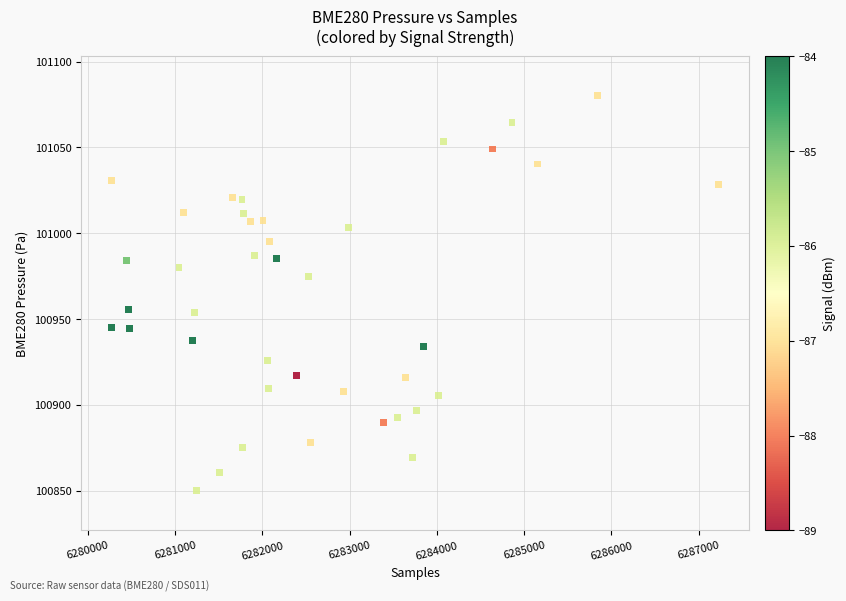

What is the range of X values (max minus min)?

6959.0